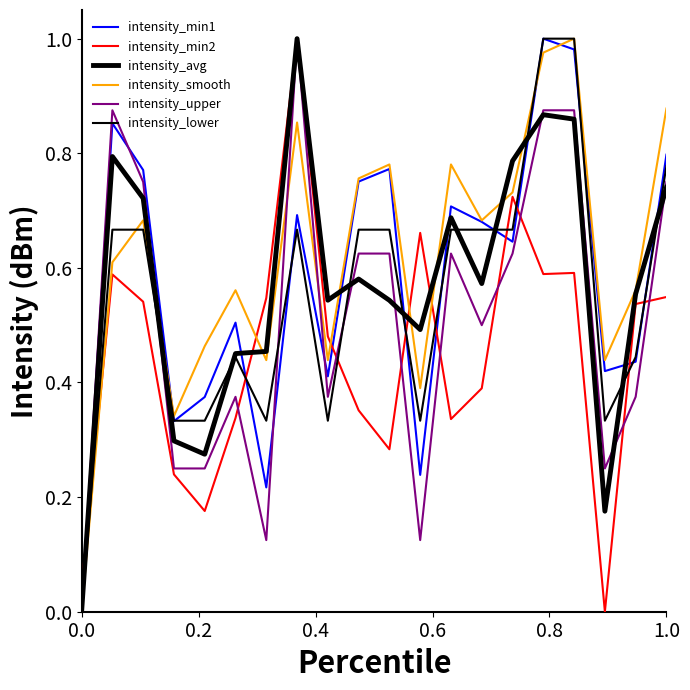

How many lines are shown in the chart?

6